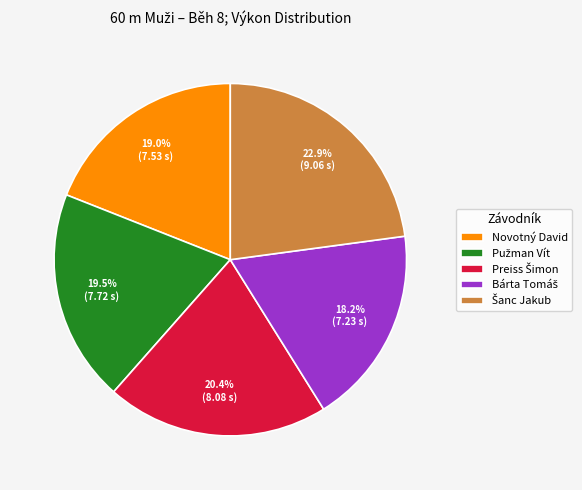

Is there a majority slice in this chart?

No